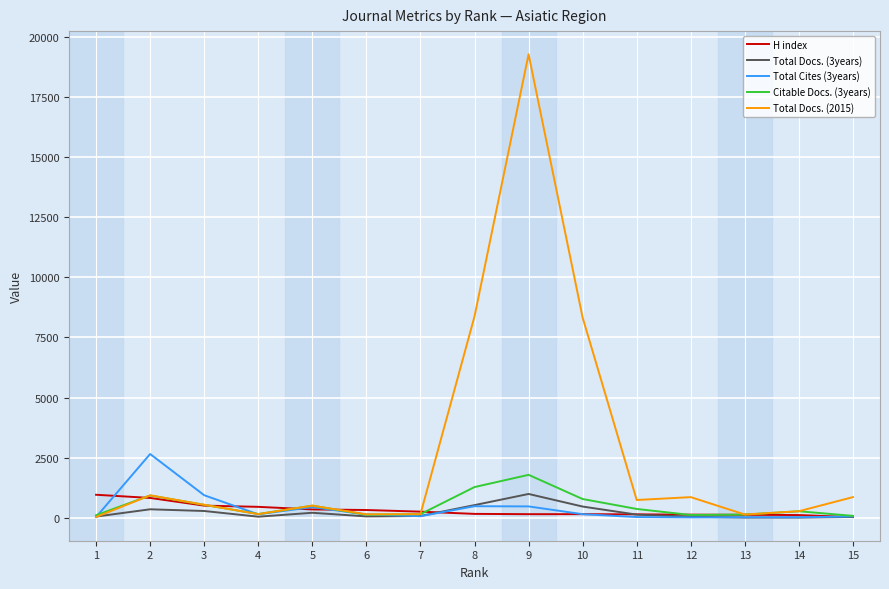

Which series has the largest range (max minus min)?

Total Docs. (2015)